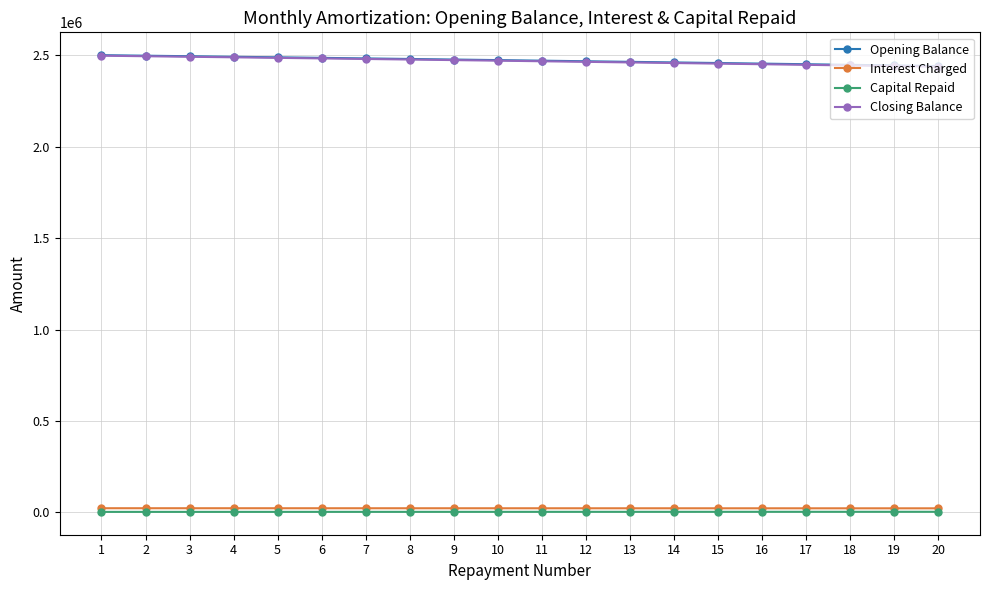

Is the value of Closing Balance at 16 greater than the value of Capital Repaid at 7?

Yes